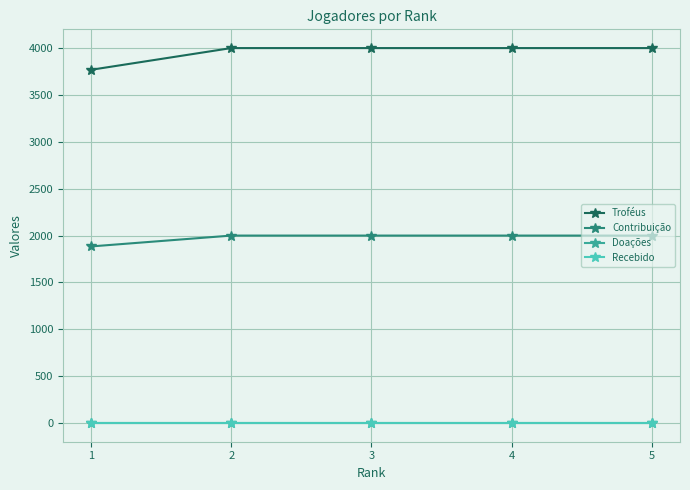

True or false: Contribuição and Doações cross at least once.

False